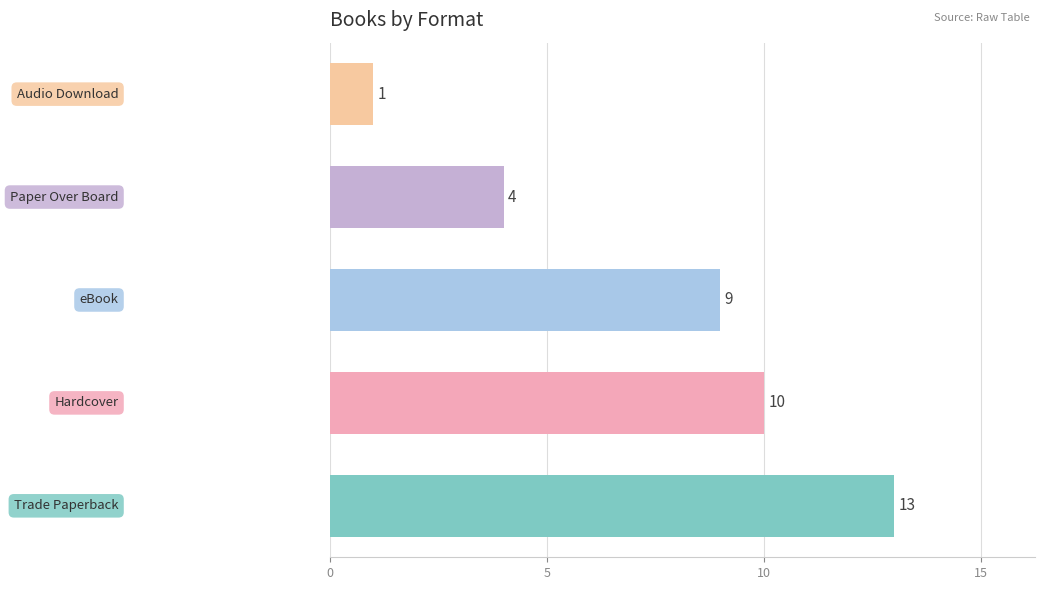

What is the greatest value displayed?

13